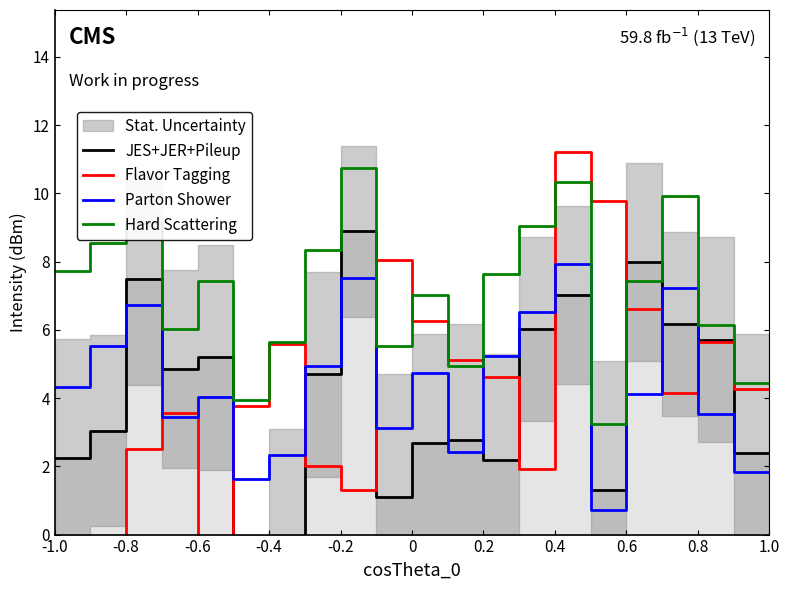

What is the highest value of the Hard Scattering series?

10.7